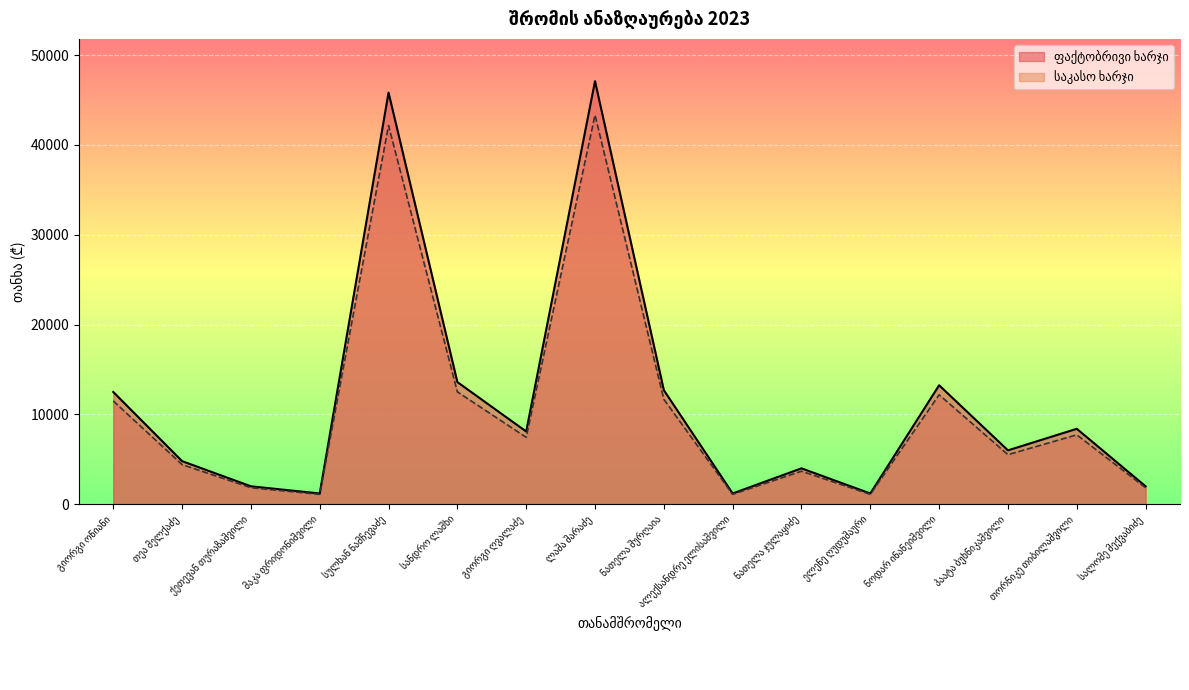

What is the sum of the საკასო ხარჯი values at სანდრო ლაშხი and პაატა ბუხნიკაშვილი?

18032.0